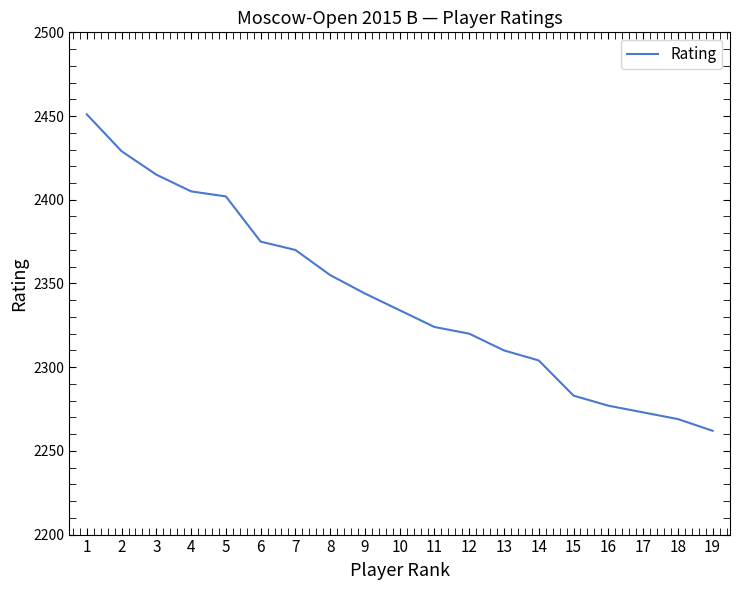

What is the maximum value shown in the chart?

2451